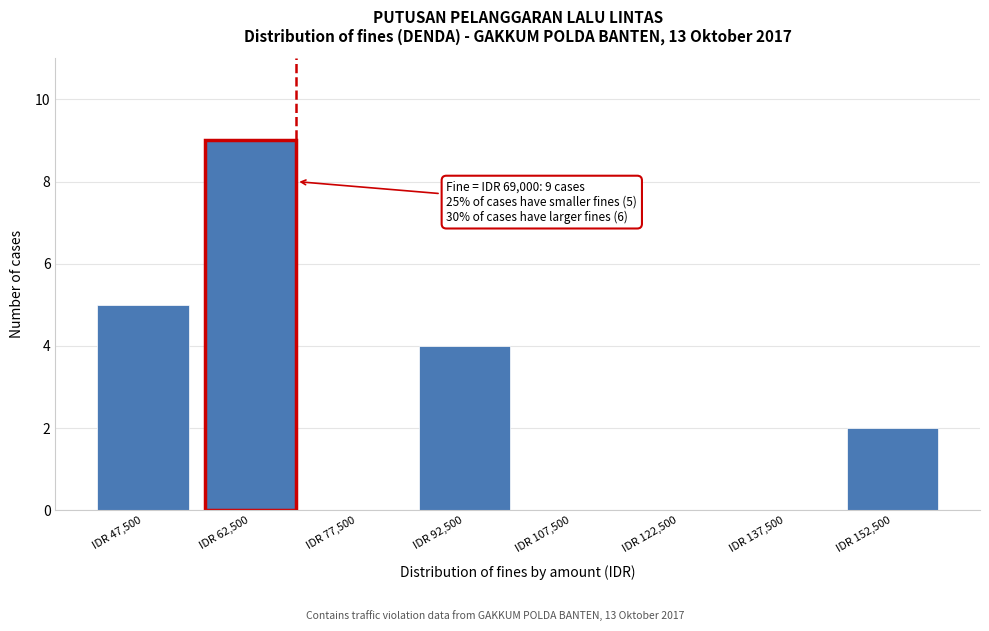

Over which range of the x-axis is the bar tallest?

55000 to 70000